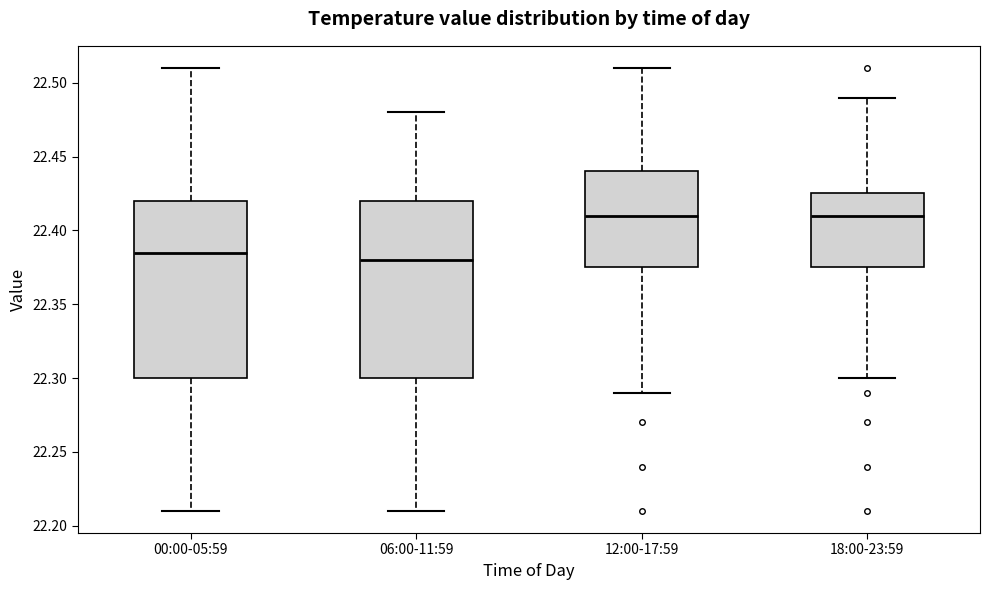

Reading left to right, transcribe this box plot: for each box, give where its median line is, the range the box spans, and where its two whiskers end, as read against the y-axis. The values are not printed on the chart, so give them approximately, as read against the axis.

00:00-05:59: median 22.385, box 22.300 to 22.420, whiskers 22.210 to 22.510
06:00-11:59: median 22.380, box 22.300 to 22.420, whiskers 22.210 to 22.480
12:00-17:59: median 22.410, box 22.375 to 22.440, whiskers 22.290 to 22.510
18:00-23:59: median 22.410, box 22.375 to 22.425, whiskers 22.300 to 22.490